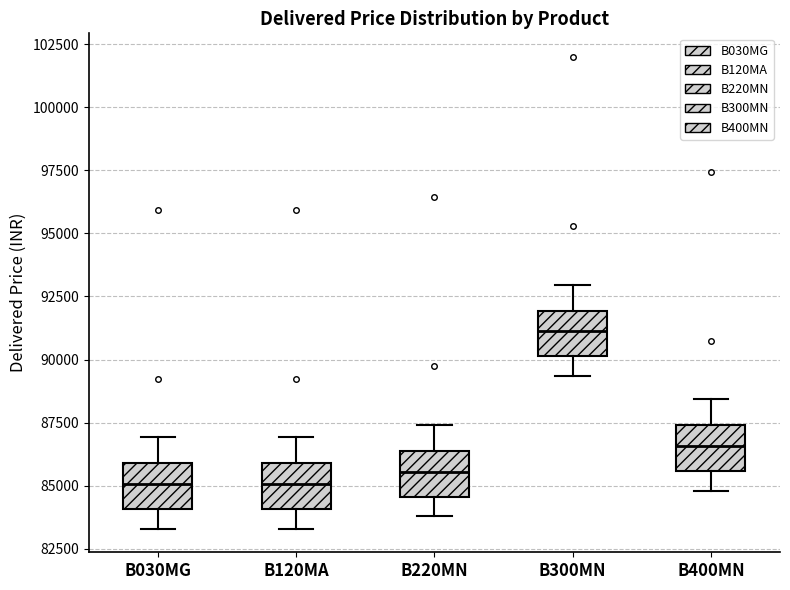

Reading left to right, read every box against the y-axis: the position of its median line, the range the box covers, and the ends of its whiskers. The values are not printed on the chart, so give them approximately, as read against the axis.

B030MG: median 85000, box 84000 to 86000, whiskers 83500 to 87000
B120MA: median 85000, box 84000 to 86000, whiskers 83500 to 87000
B220MN: median 85500, box 84500 to 86500, whiskers 84000 to 87500
B300MN: median 91000, box 90000 to 92000, whiskers 89500 to 93000
B400MN: median 86500, box 85500 to 87500, whiskers 85000 to 88500